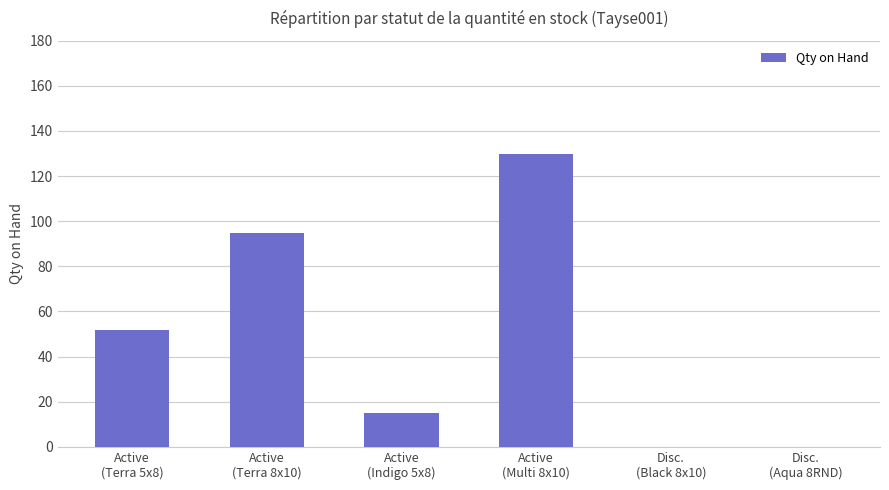

Reading left to right, list all the values displayed in this chart.

Active
(Terra 5x8)=52	Active
(Terra 8x10)=95	Active
(Indigo 5x8)=15	Active
(Multi 8x10)=130	Disc.
(Black 8x10)=0	Disc.
(Aqua 8RND)=0